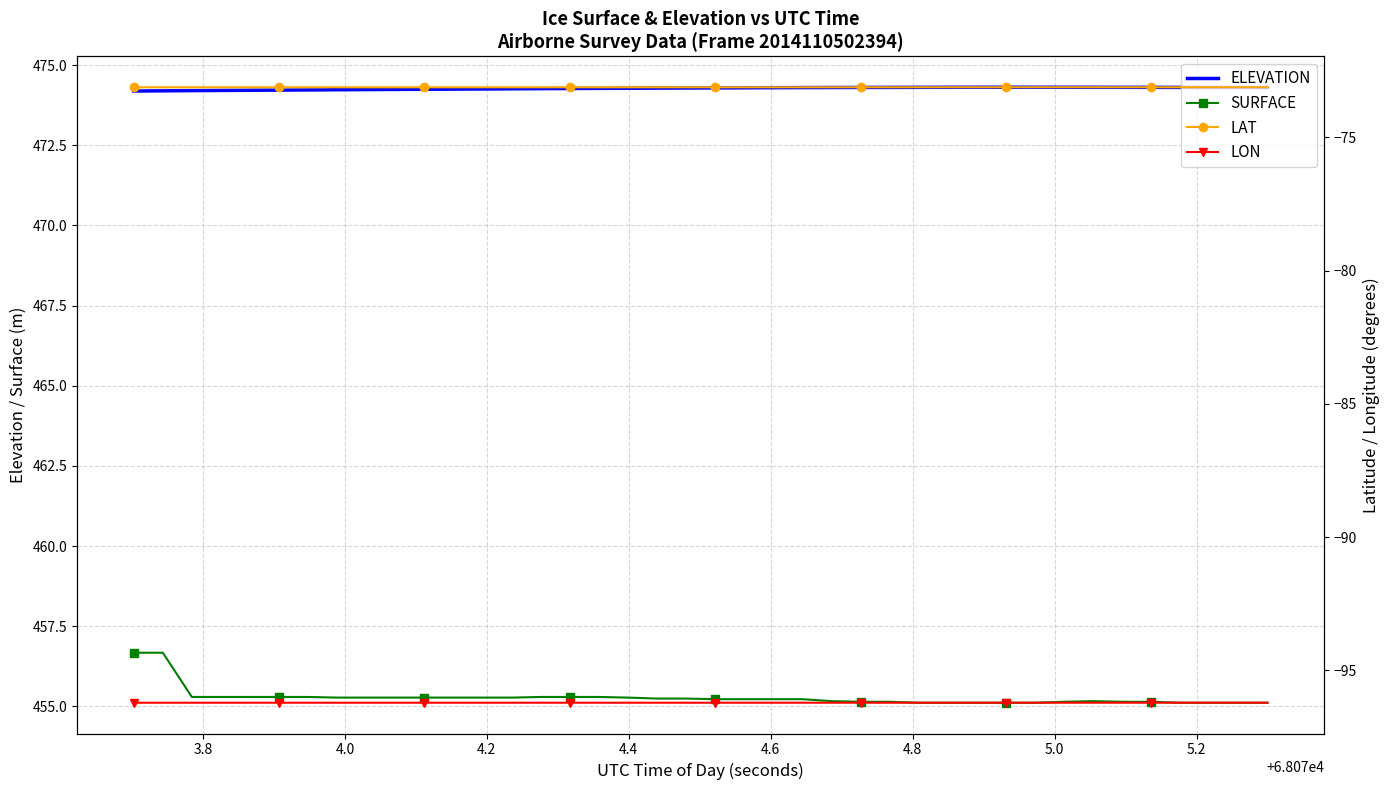

True or false: ELEVATION and LAT cross at least once.

False